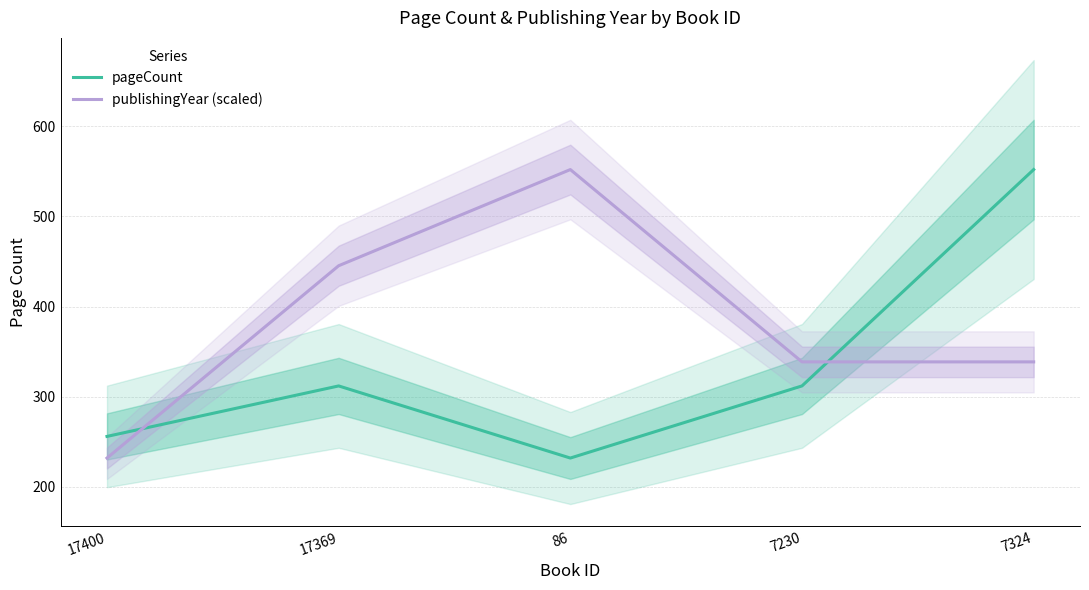

How many lines are shown in the chart?

2